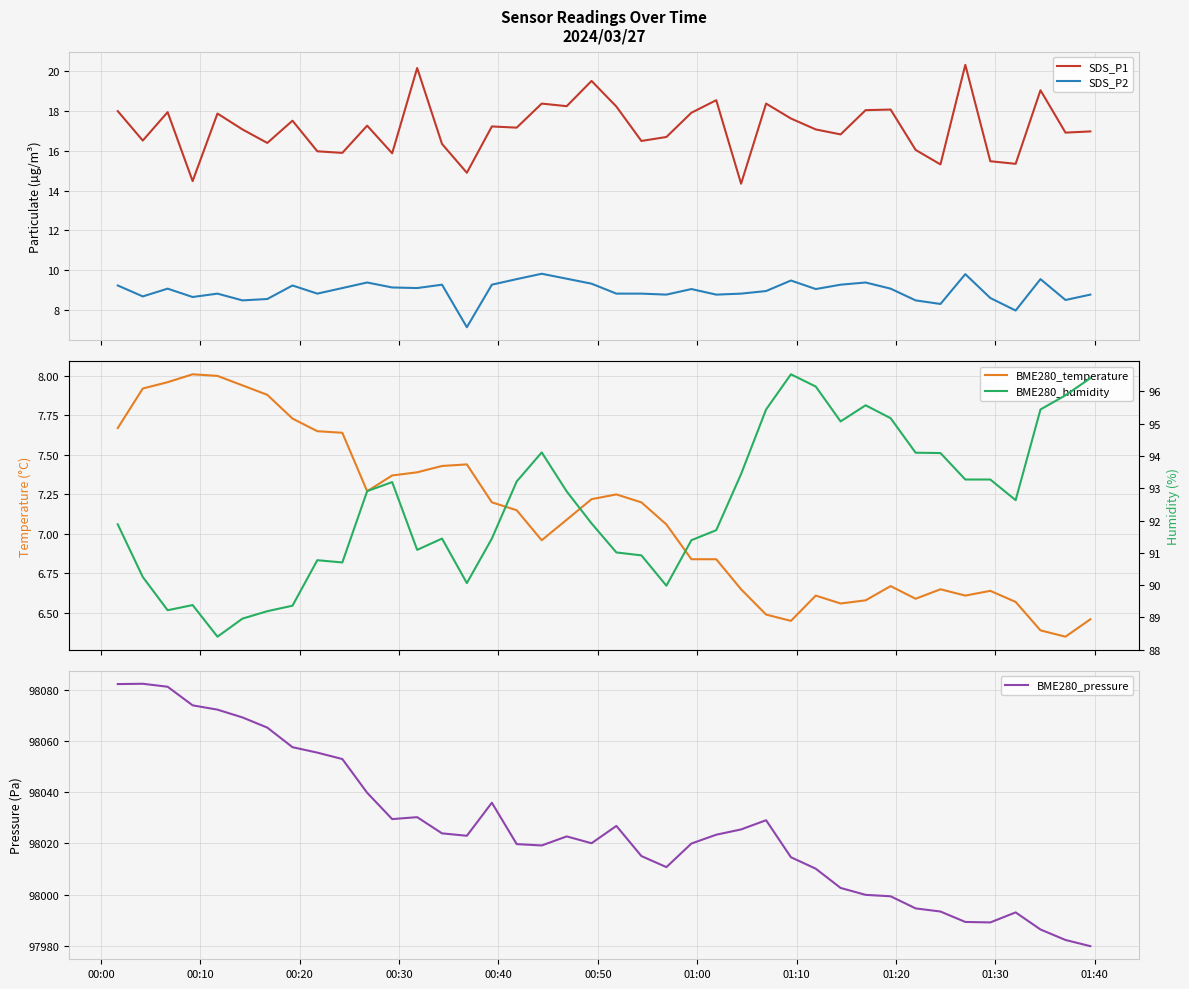

True or false: SDS_P1 and SDS_P2 intersect in this chart.

False